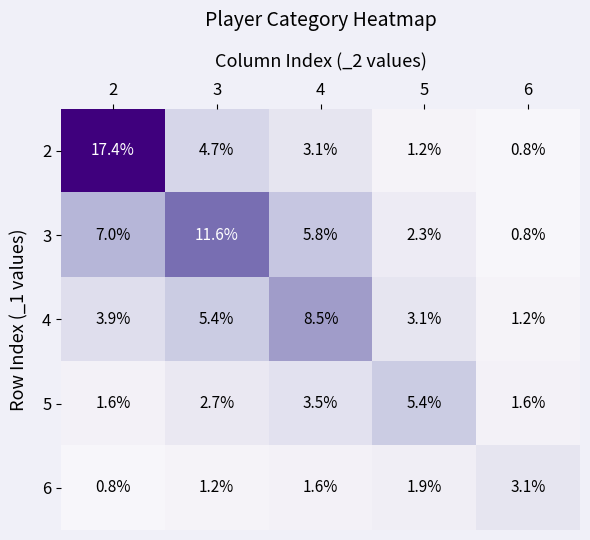

What is the smallest value displayed?

0.8